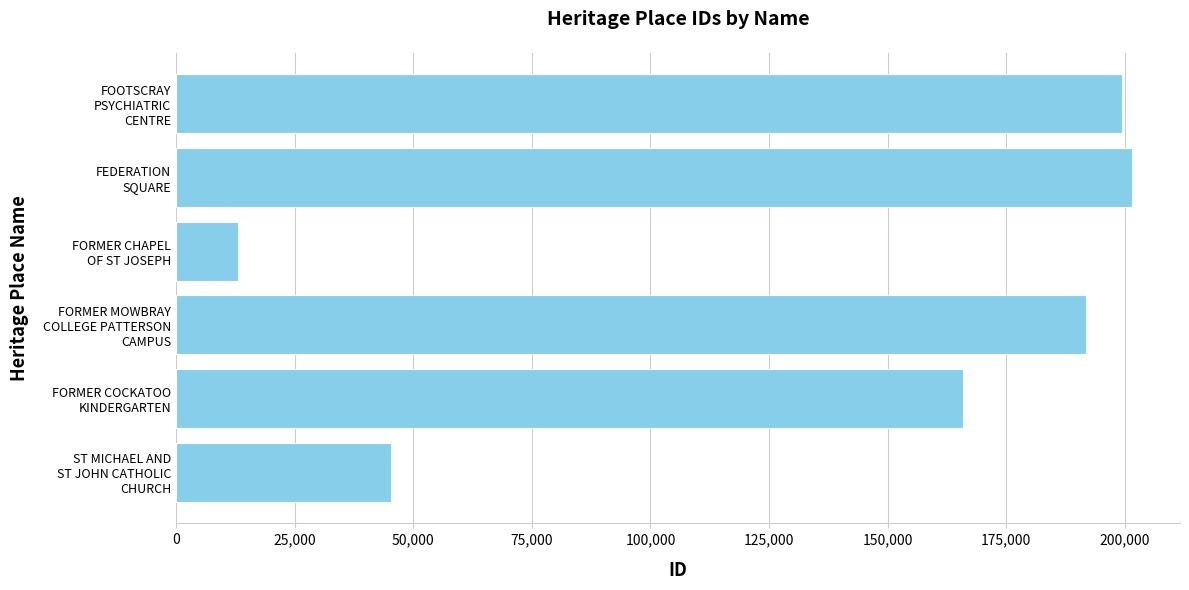

Reading top to bottom, what are all the values shown in this chart?

199432	201519	13077	191761	165961	45385